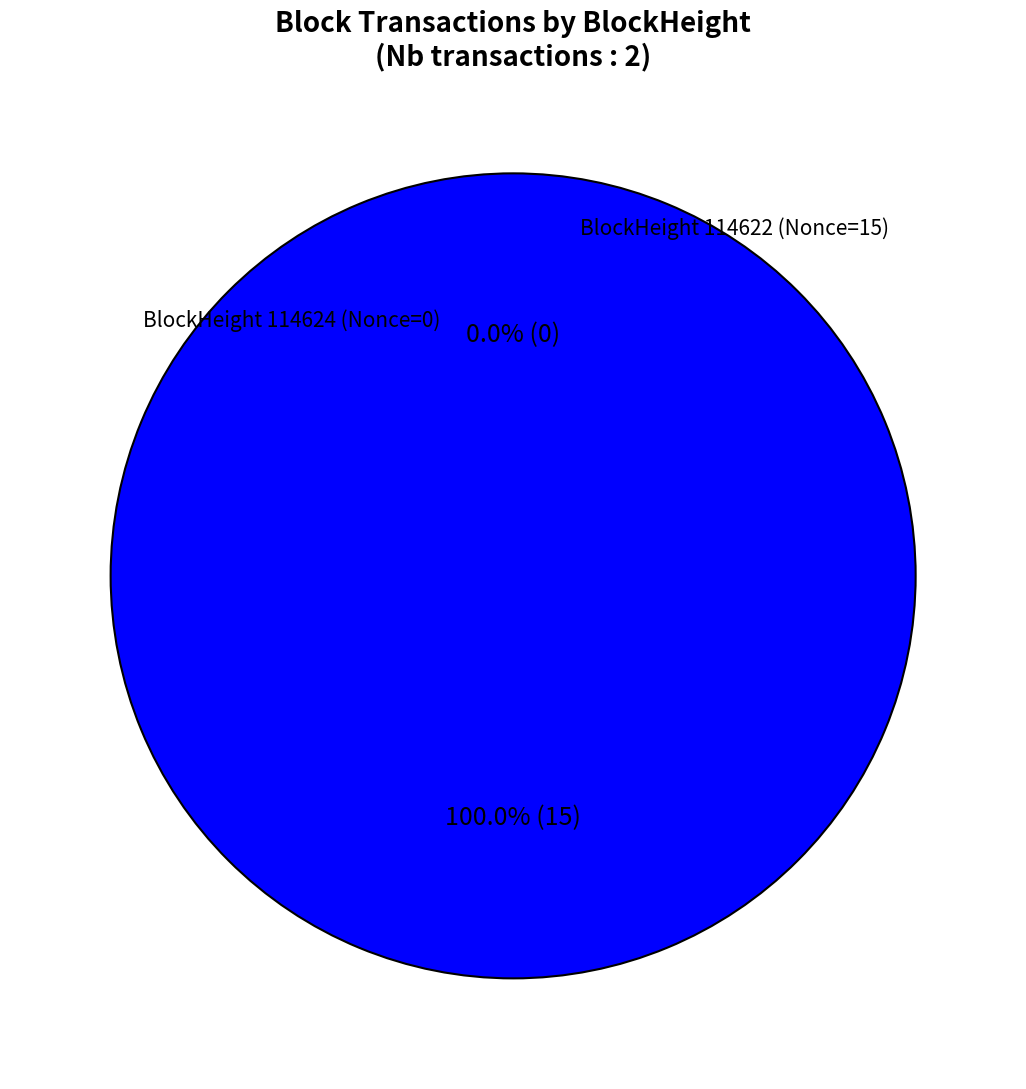

Is it true that 114624 is 0% of the pie?

True